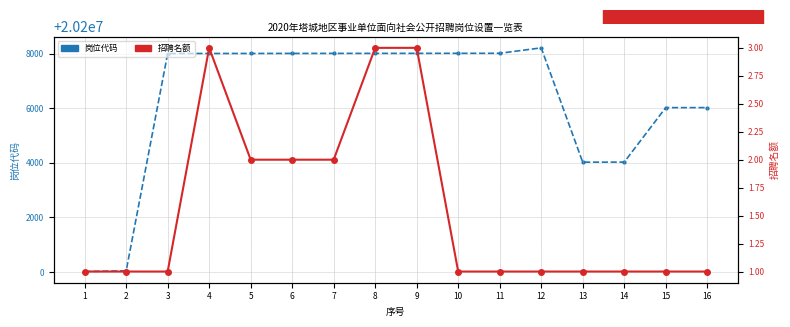

True or false: 岗位代码 and 招聘名额 intersect in this chart.

False